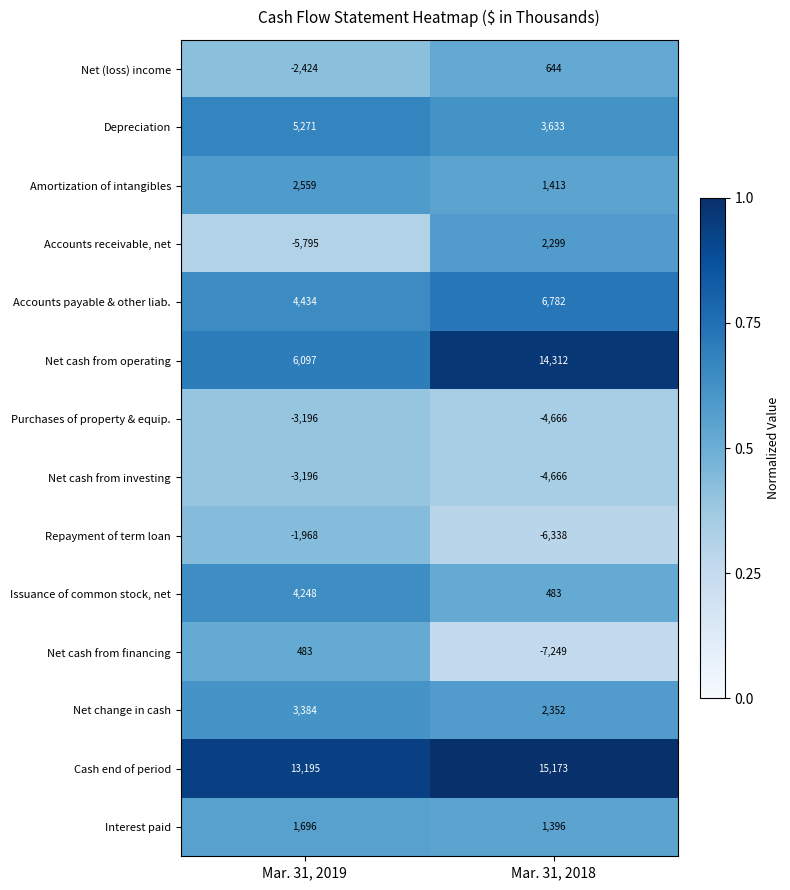

What is the maximum value shown in the chart?

15173